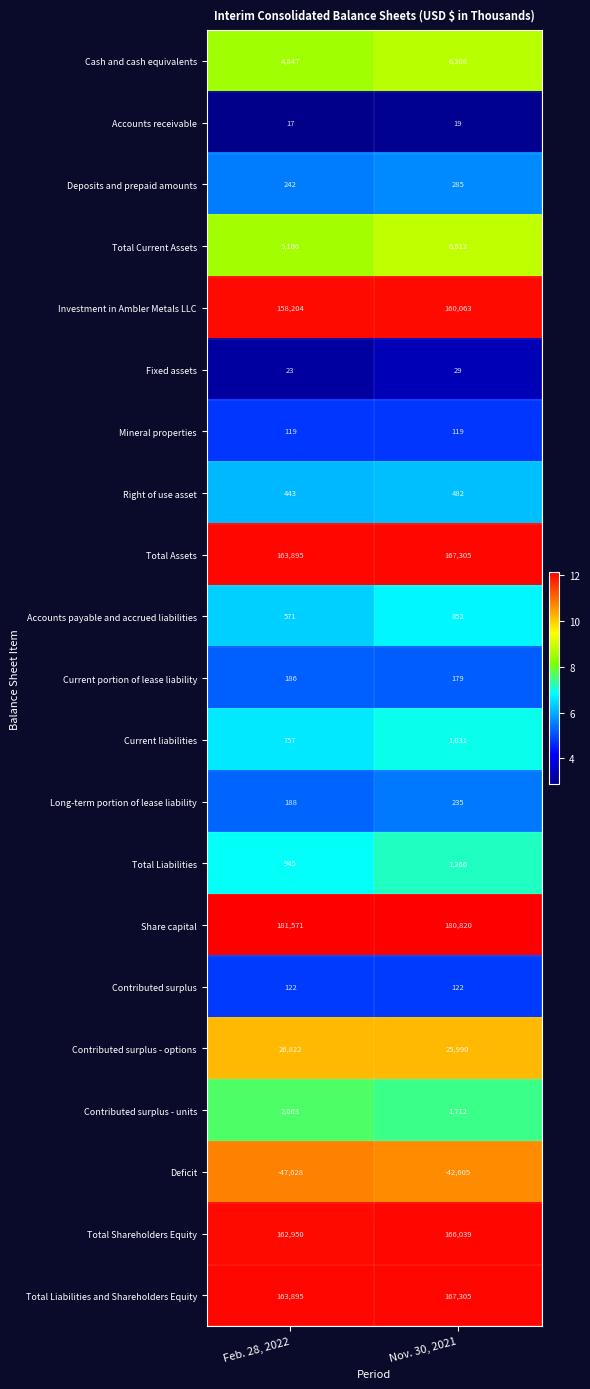

Which series has the largest total across all categories?

Share capital